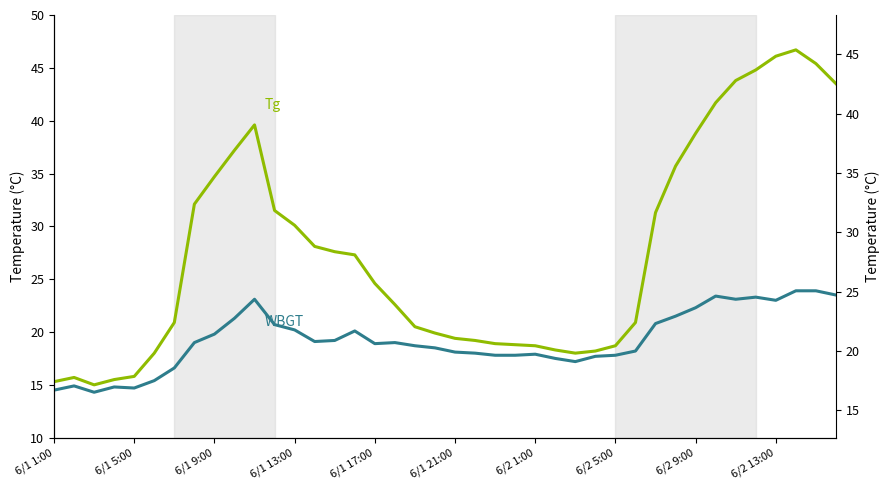

At 6/1 21:00, list the series in order from smallest to largest.

WBGT, Tg